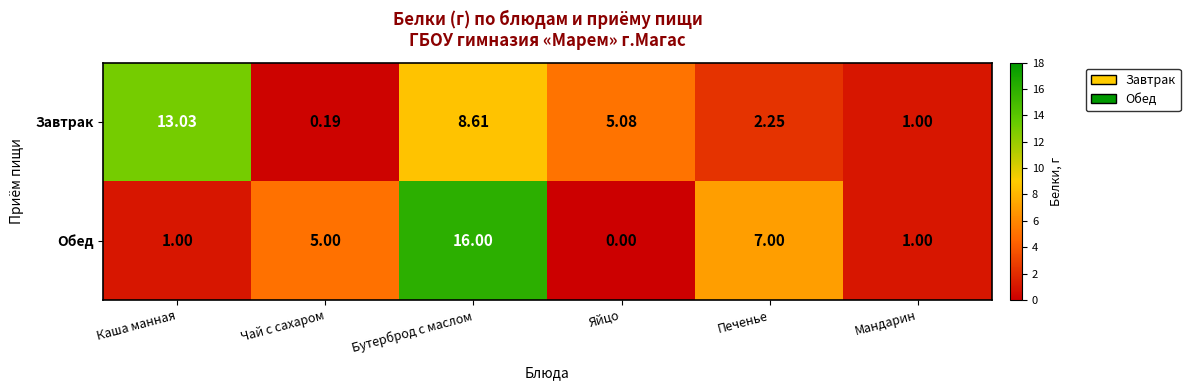

At which category is the sum across all series the highest?

Бутерброд с маслом